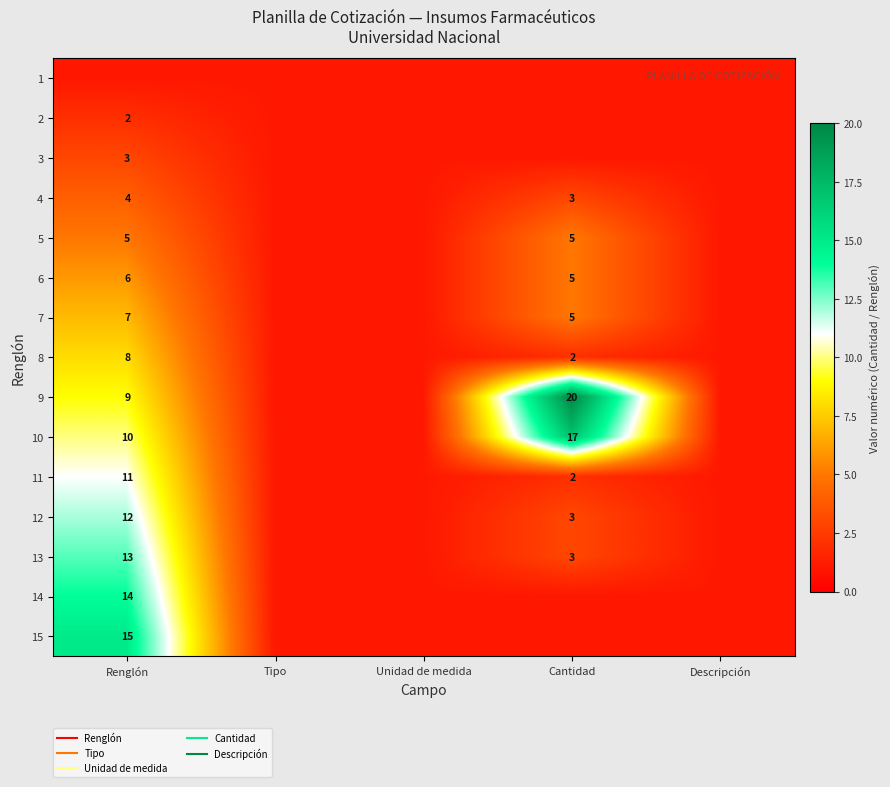

At how many categories does at least one series exceed 19?

1